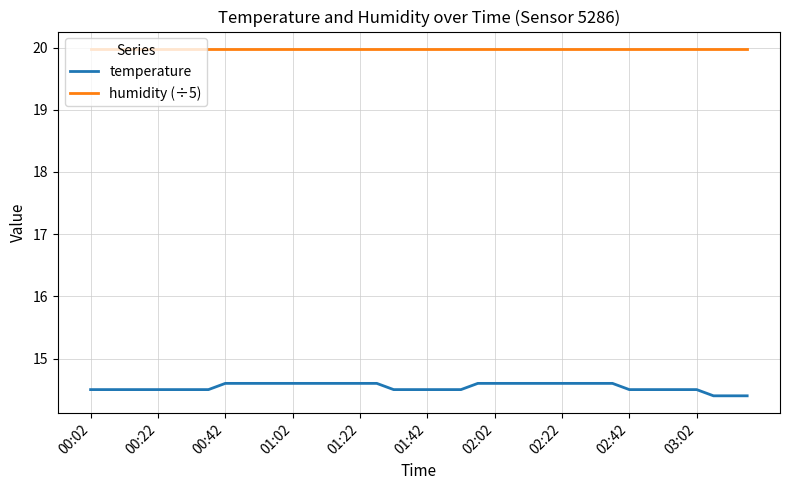

What are all the series names shown in the legend?

temperature, humidity (÷5)